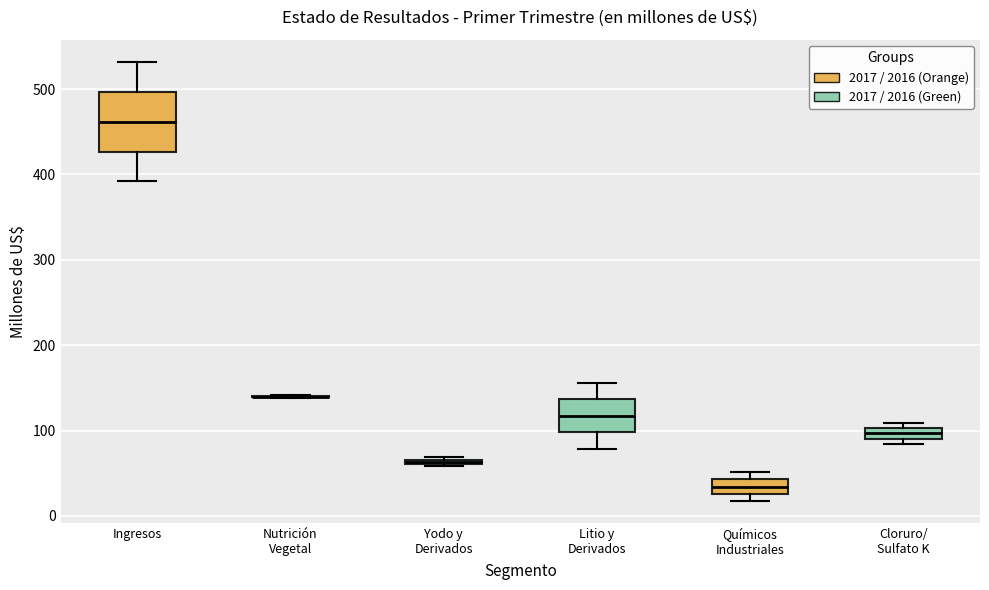

Where is the upper edge of the box for Cloruro/ Sulfato K on the y-axis? The values are not printed on the chart, so give them approximately, as read against the axis.

100